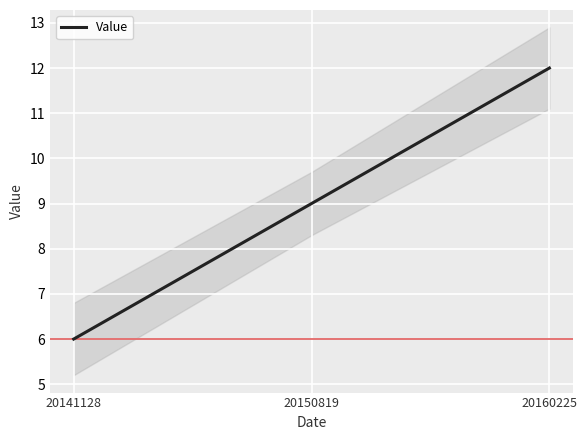

List the labels in order of value, smallest first.

20141128, 20150819, 20160225